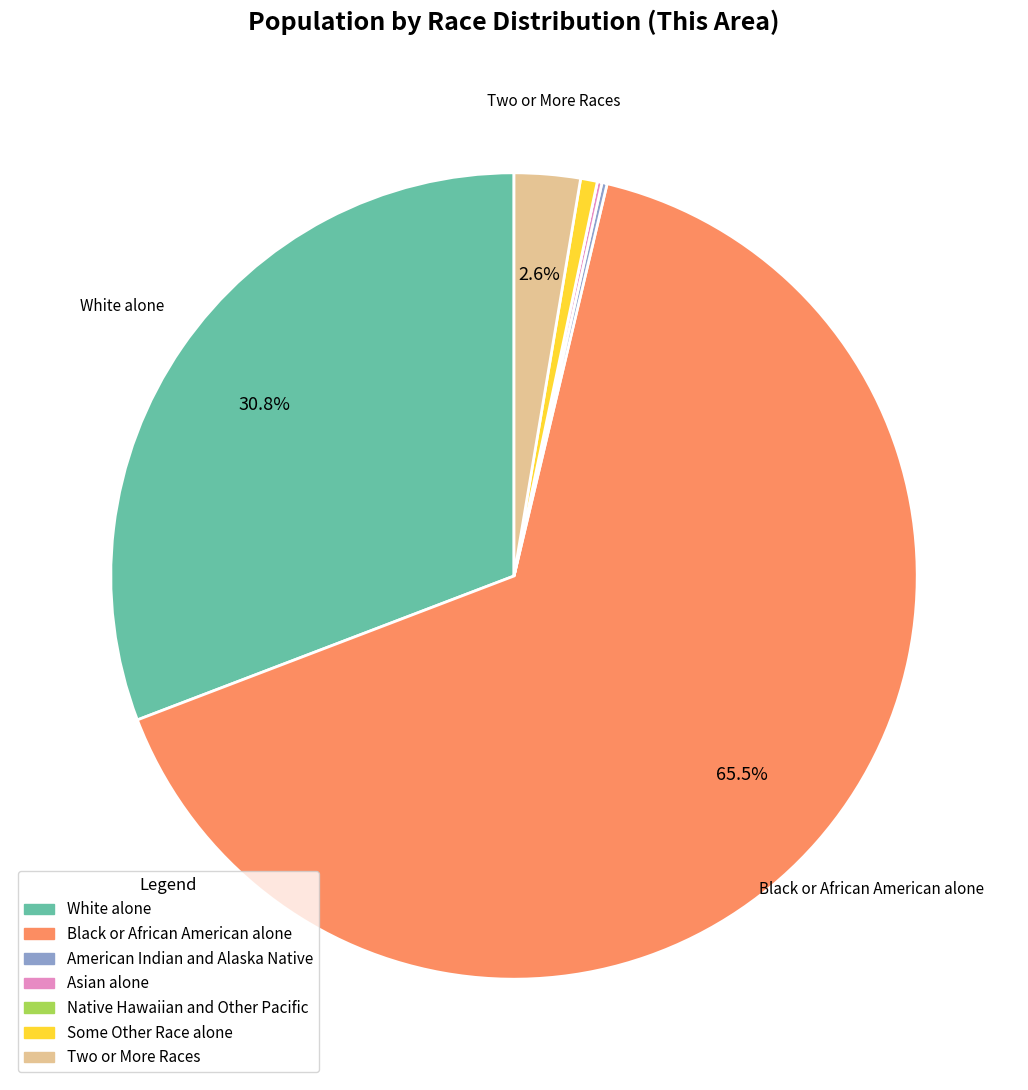

Is there any slice that represents more than half of the pie?

Yes